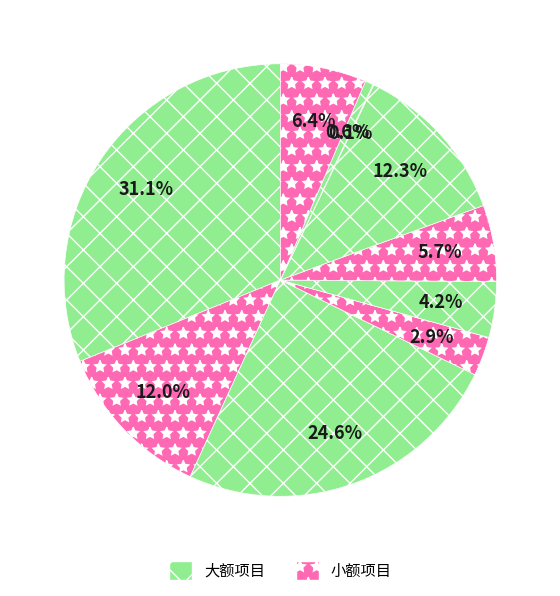

How many segments does this pie chart have?

10